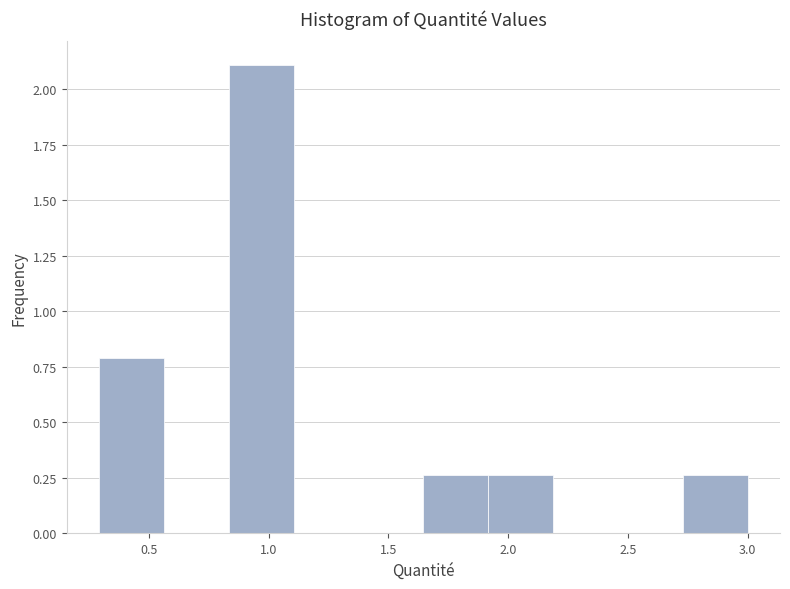

Reading left to right, list every bar in this chart as the range it spans on the x-axis followed by its height. Neither the bar edges nor the heights are printed on the chart, so give them approximately, as read against the axes.

0.30 to 0.55: 0.80
0.55 to 0.85: 0
0.85 to 1.10: 2.10
1.10 to 1.35: 0
1.35 to 1.65: 0
1.65 to 1.90: 0.25
1.90 to 2.20: 0.25
2.20 to 2.45: 0
2.45 to 2.75: 0
2.75 to 3.00: 0.25